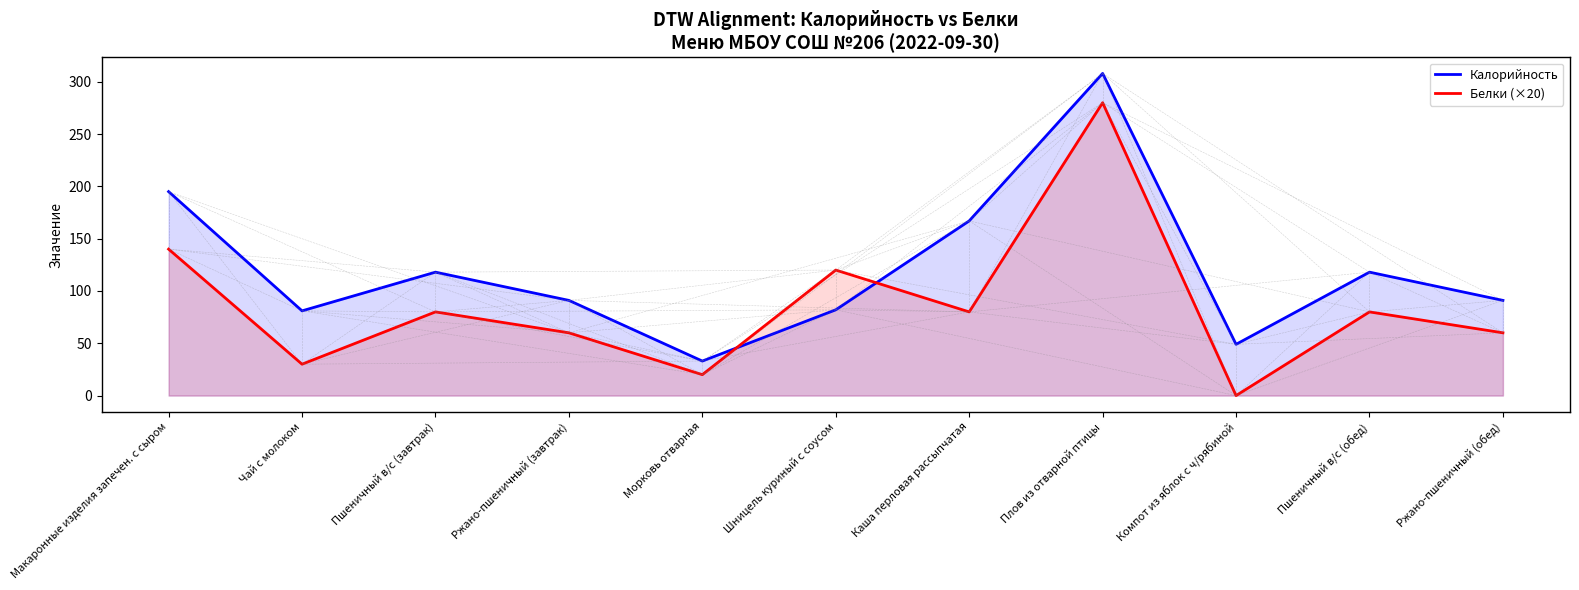

How many data points in Калорийность are less than 91?

4